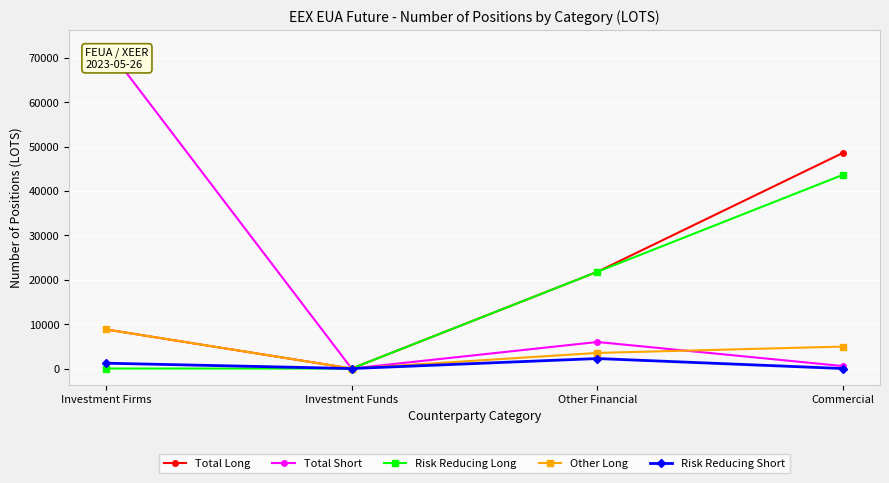

What is the spread (max minus min) of values at Other Financial?

19565